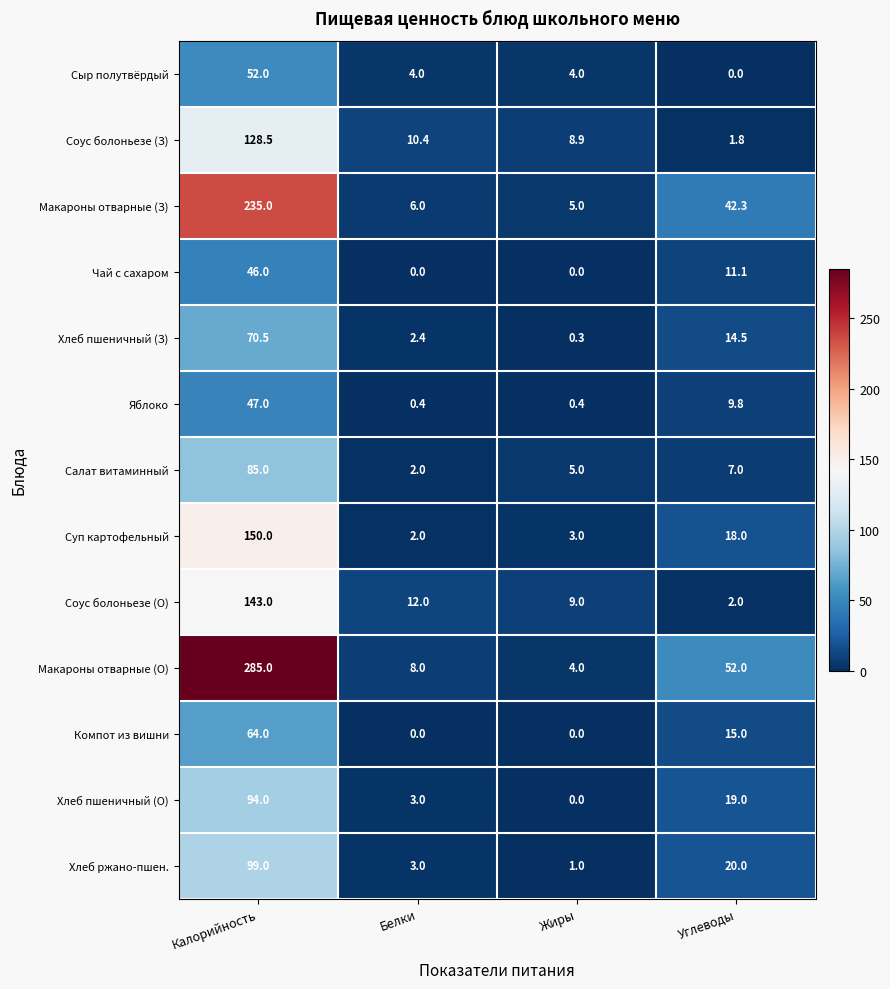

What is the approximate value of Яблоко at Белки?

0.4